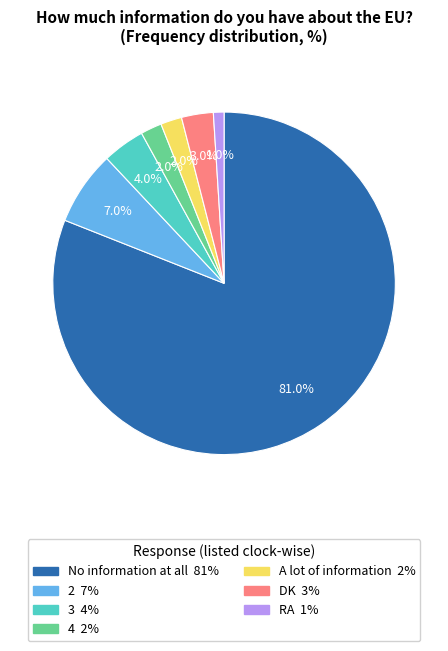

Do 3 and 2 together represent more than half of the pie?

No